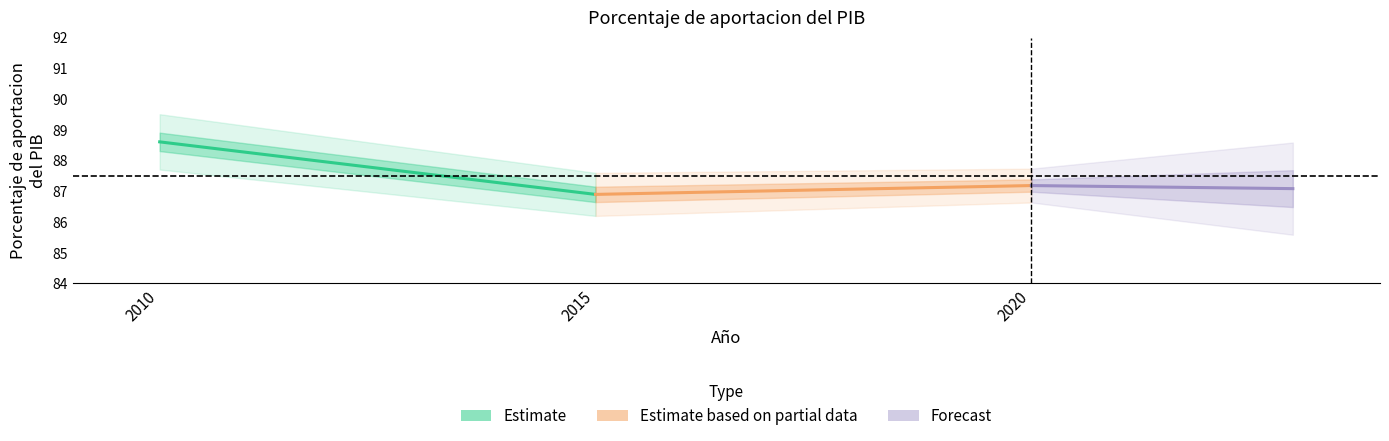

Reading left to right, what are all the values shown in this chart?

Estimate: 88.6	86.9
Estimate based on partial data: 86.9	87.2
Forecast: 87.2	87.1